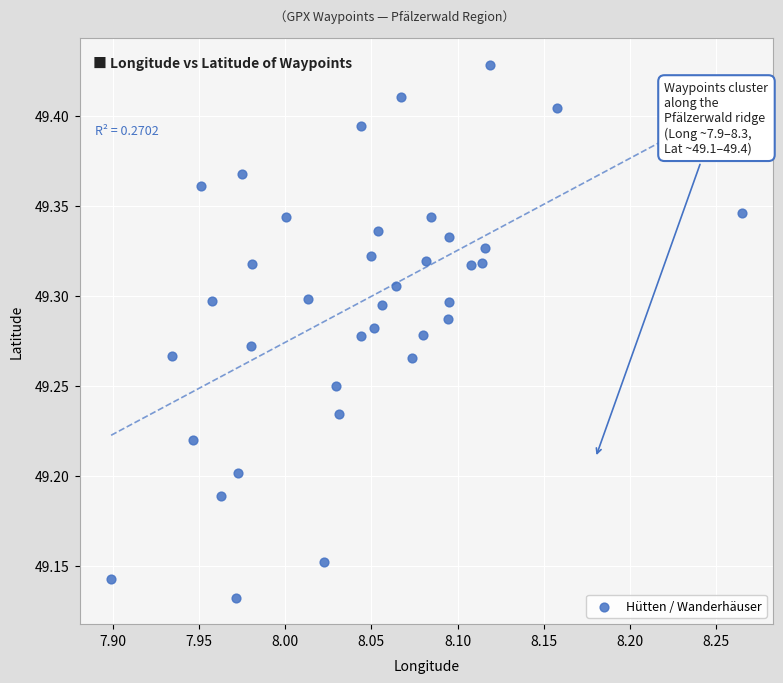

What is the range of Y values (max minus min)?

0.3